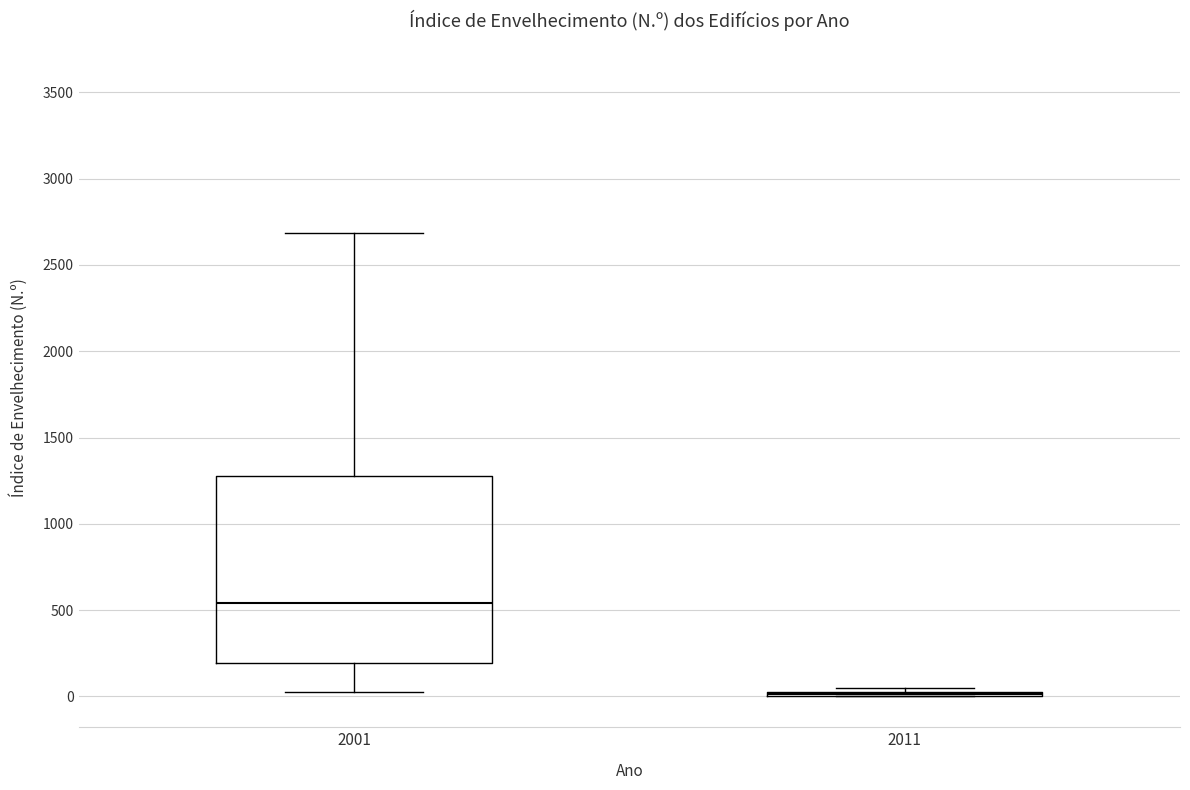

Reading left to right, read every box against the y-axis: the position of its median line, the range the box covers, and the ends of its whiskers. The values are not printed on the chart, so give them approximately, as read against the axis.

2001: median 550, box 200 to 1300, whiskers 50 to 2700
2011: box collapsed to a line at 0, whiskers 0 to 50